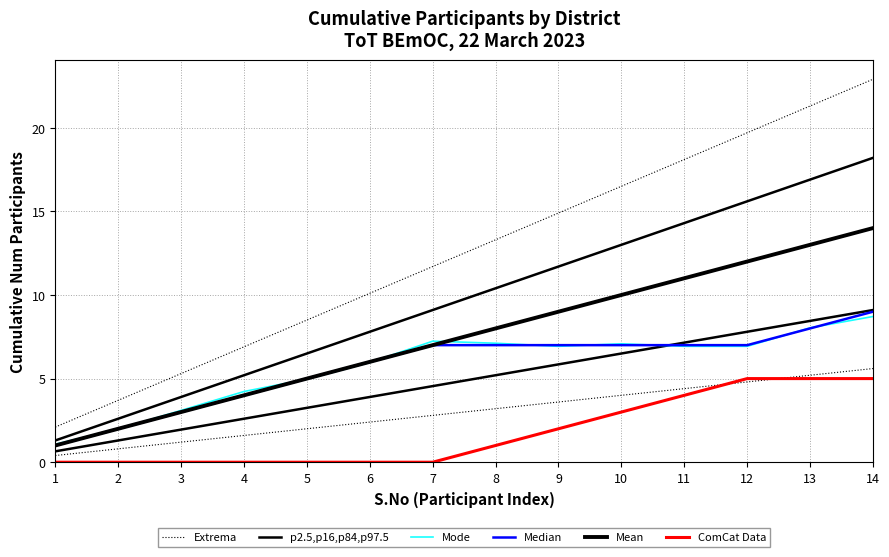

What is the sum of all p2.5,p16,p84,p97.5 values?

136.5